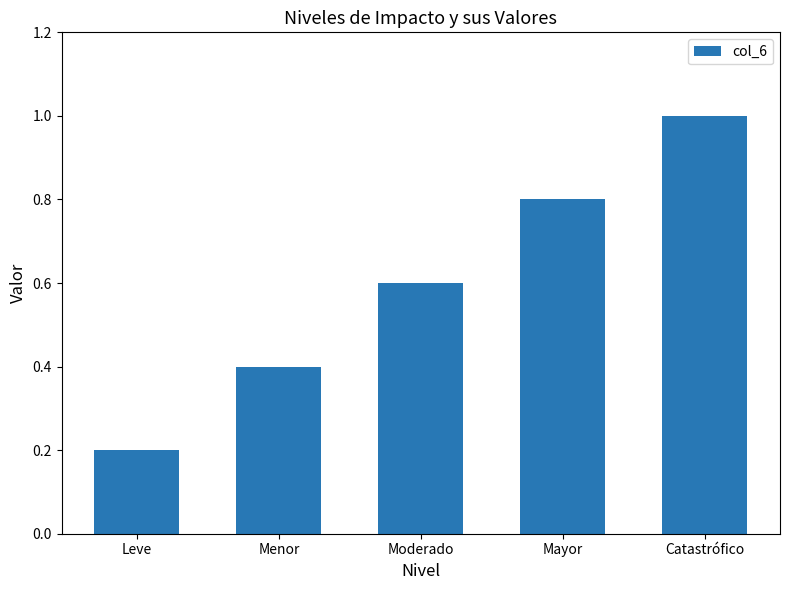

What position from the right is Menor?

4